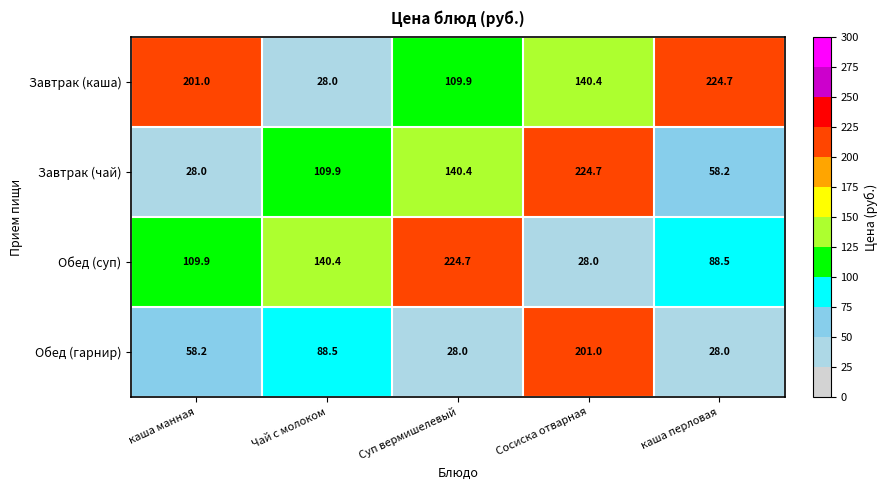

What is the difference between the Обед (гарнир) values at Сосиска отварная and Чай с молоком?

112.5